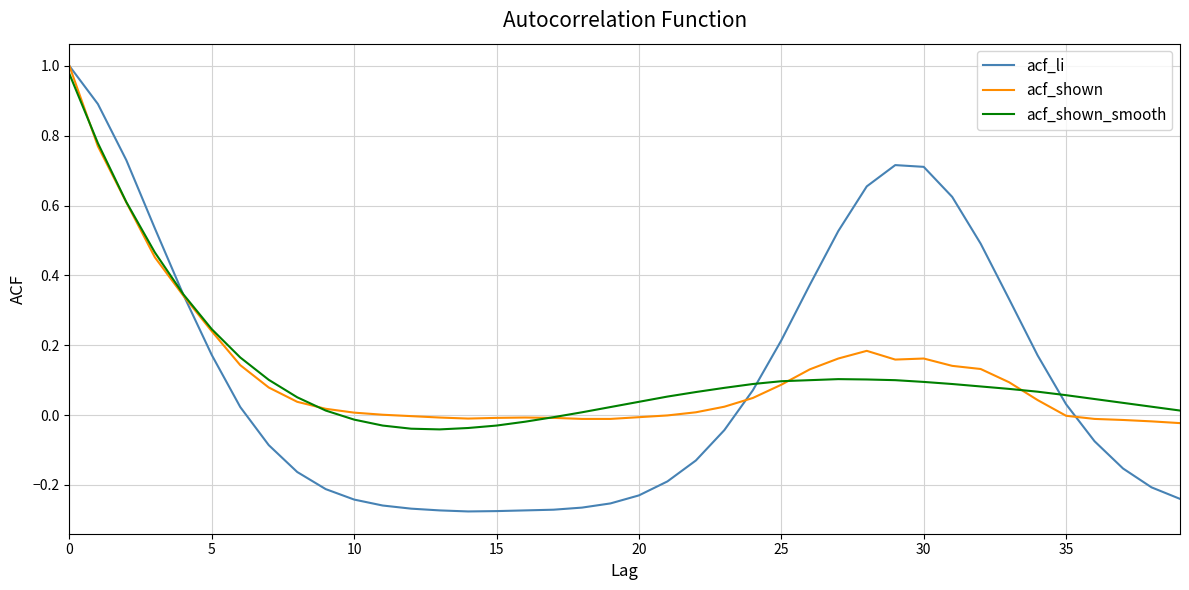

Which series has the largest range (max minus min)?

acf_li